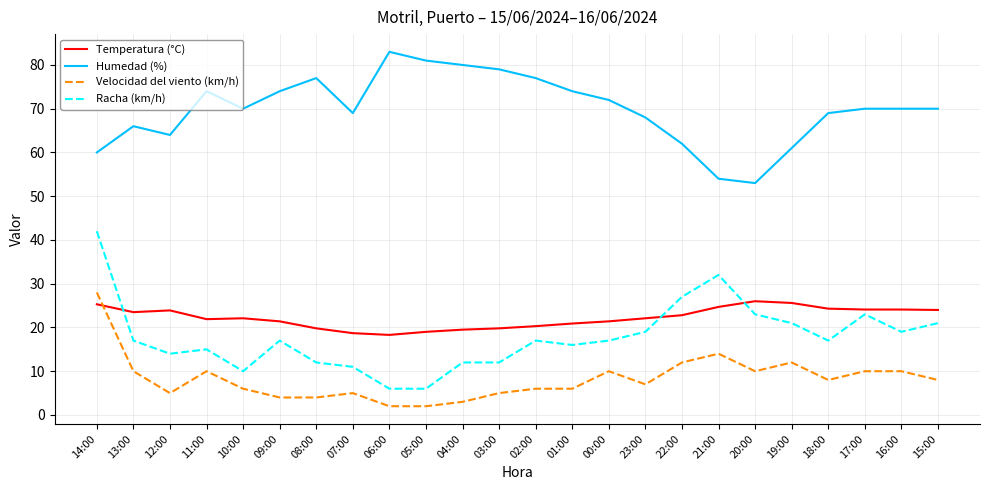

What is the lowest value of the Velocidad del viento (km/h) series?

2.0